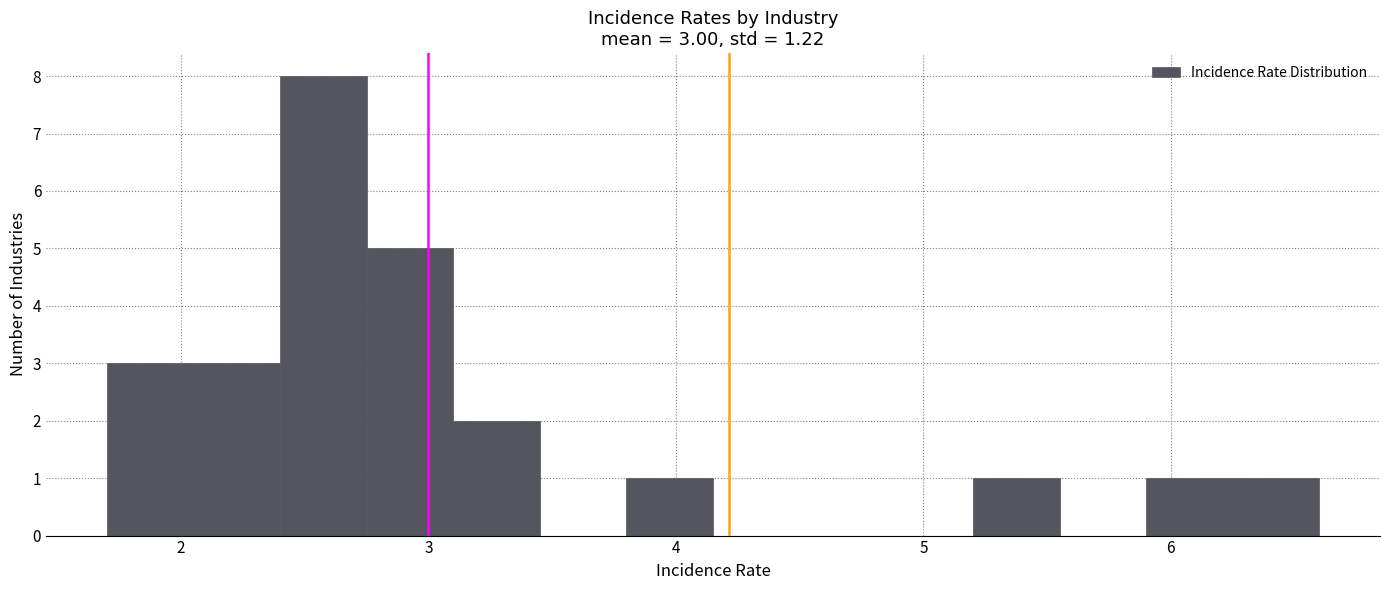

Around what value on the x-axis is the tallest bar? Give the approximate position of its centre, as read against the axis.

2.6